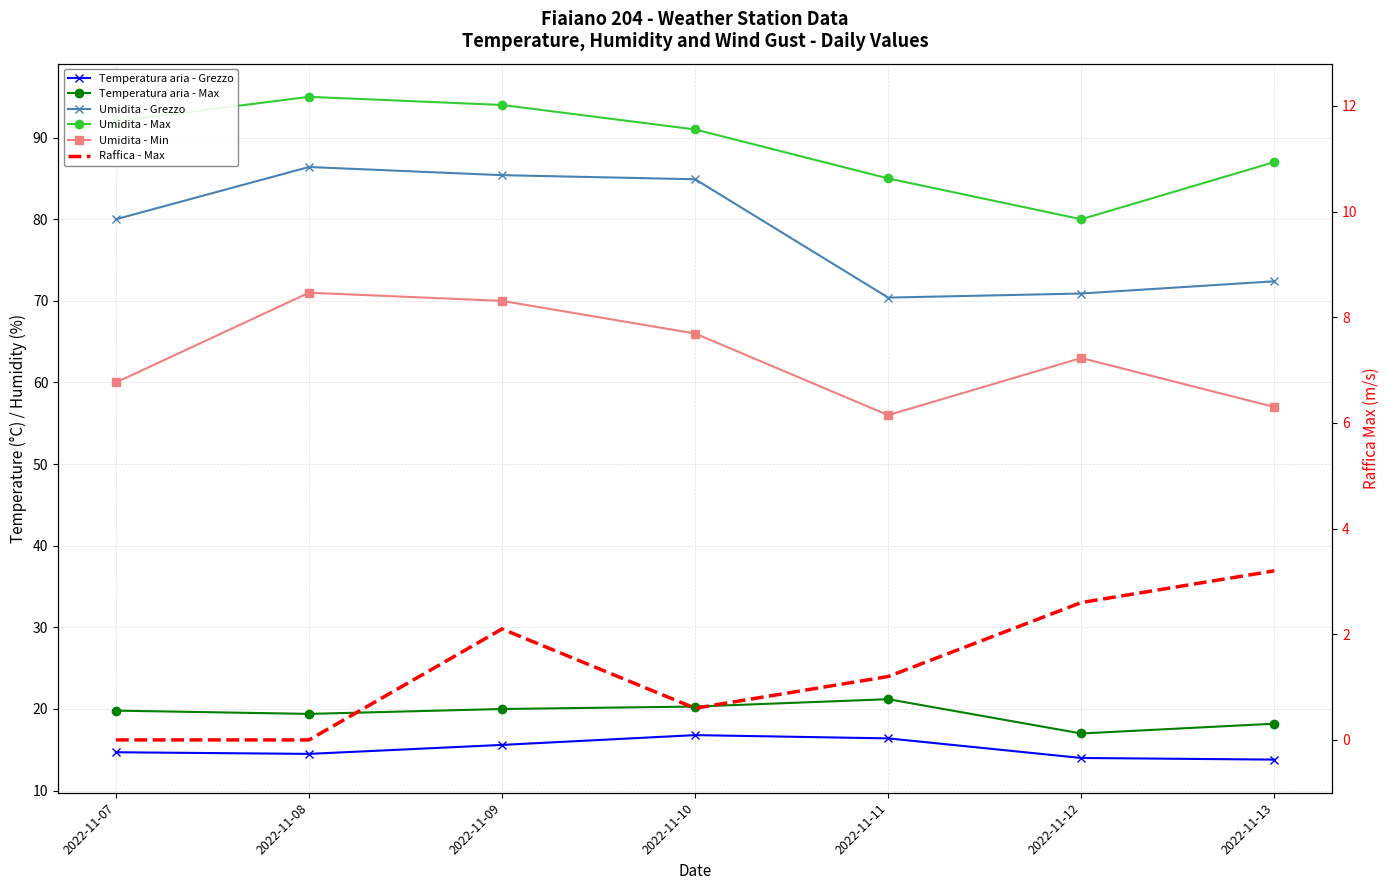

What is the value of the Umidita - Min point at the 6th from the left?

63.0